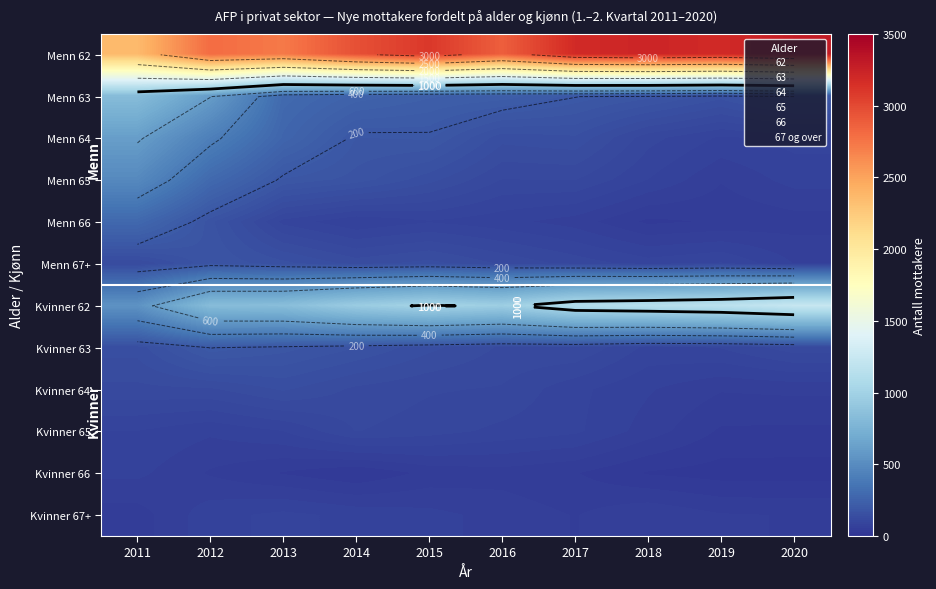

Is the value of Menn 67+ at 2019 greater than the value of Kvinner 65 at 2015?

No